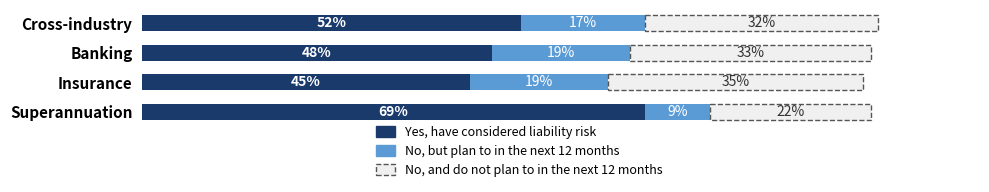

At which category is the sum across all series the highest?

Cross-industry